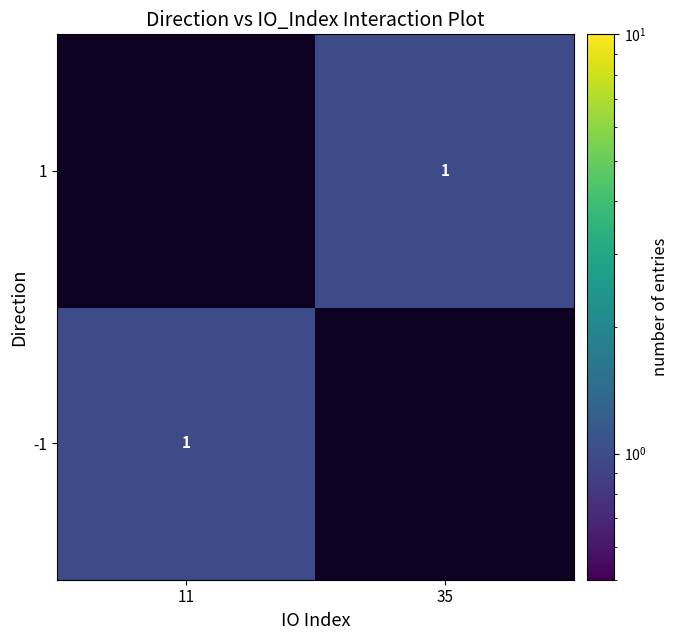

Is it true that -1 equals 1 at 11?

True